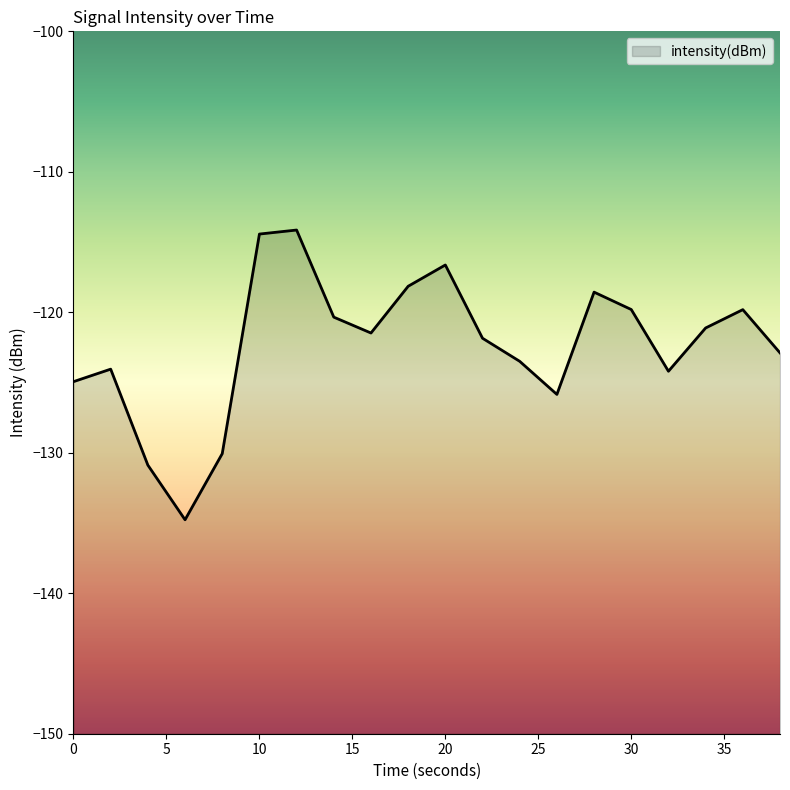

Where is the data nearest to the value -124?

2